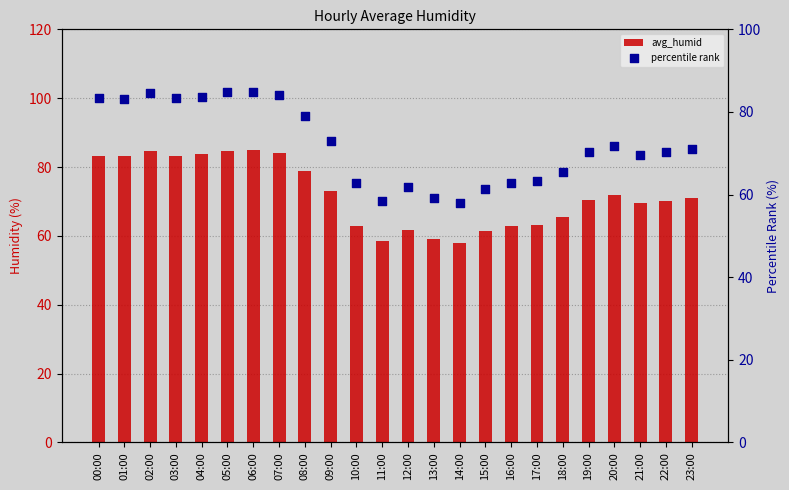

Which series contains the highest Y value?

avg_humid